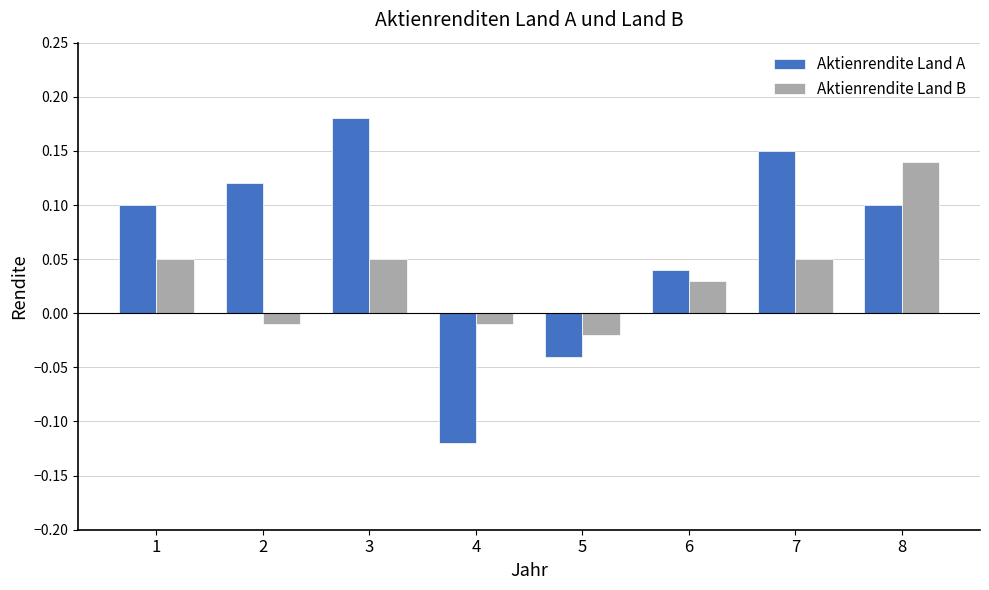

At how many categories does at least one series exceed 0?

6